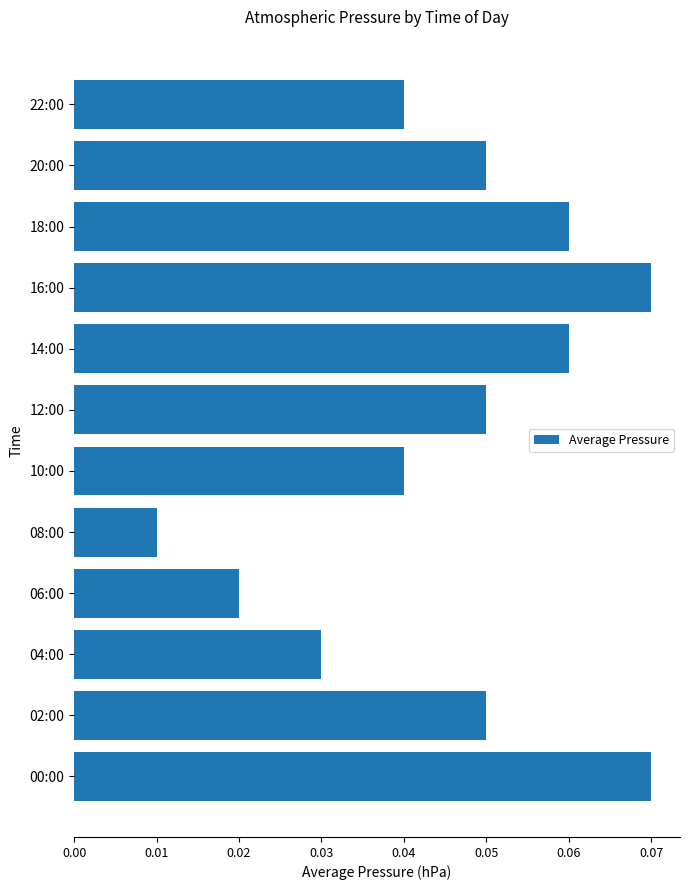

How many values are between 4 and 6?

7